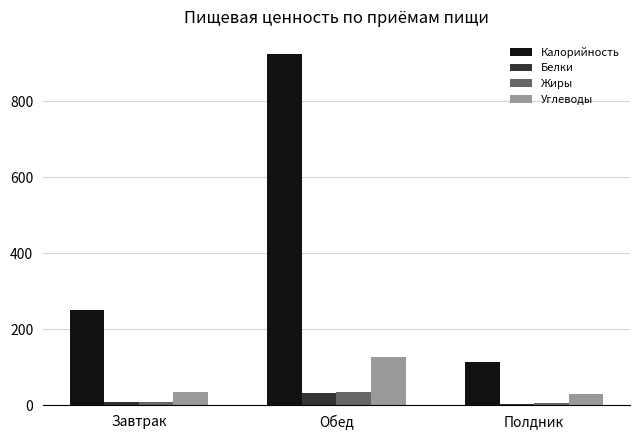

At which label is Жиры closest to 20?

Завтрак